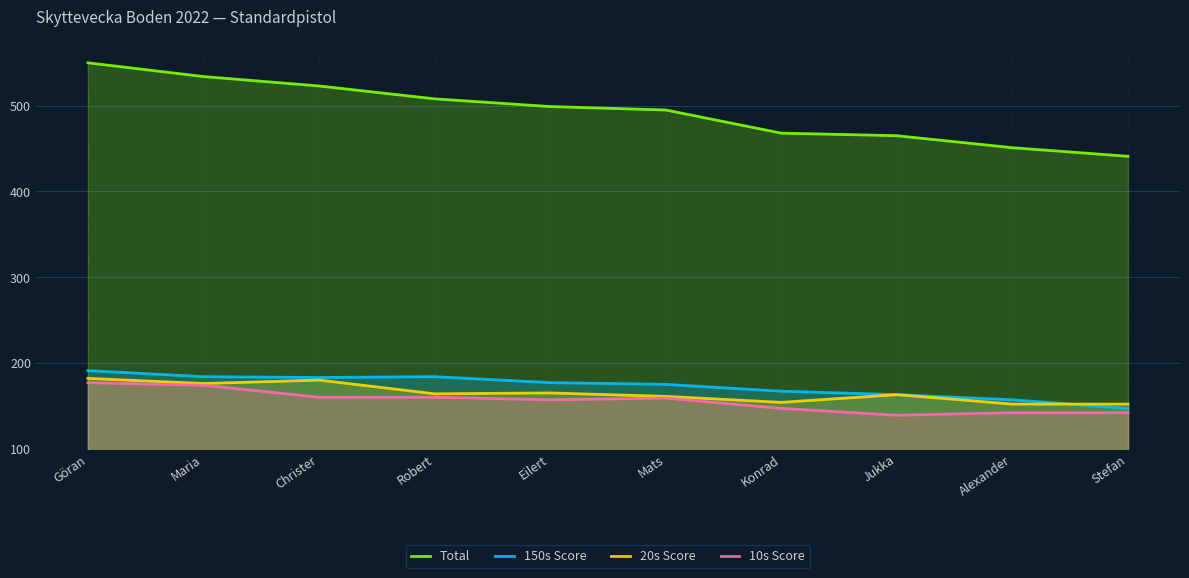

Is it true that 10s Score equals 160 at Christer?

True